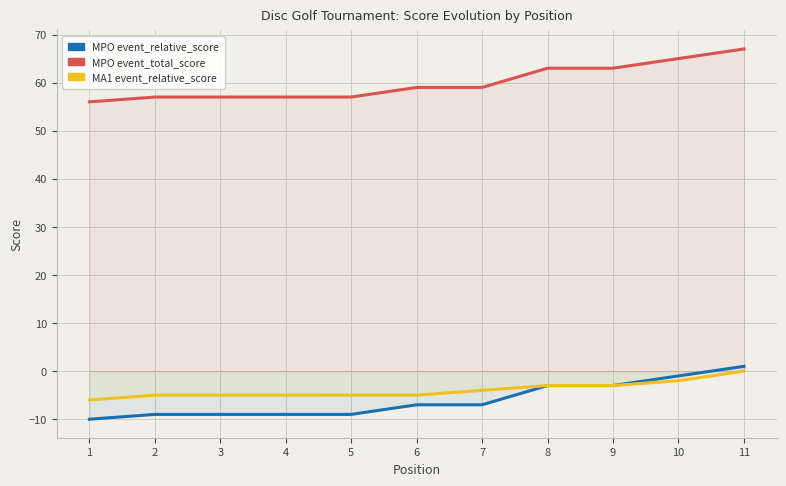

What is the total value across all series at 7?

48